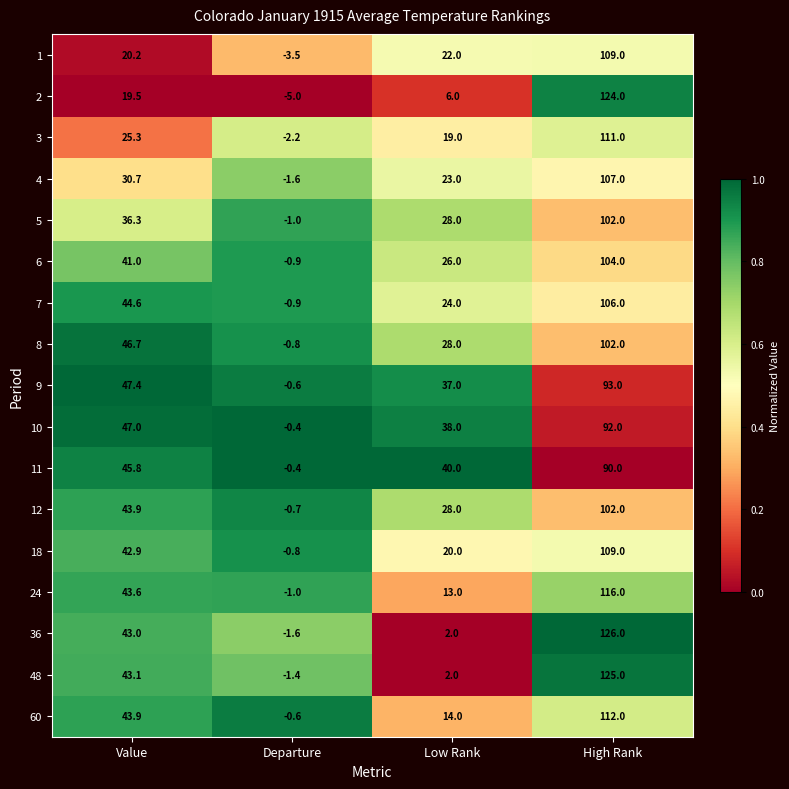

Which series has the largest total across all categories?

9